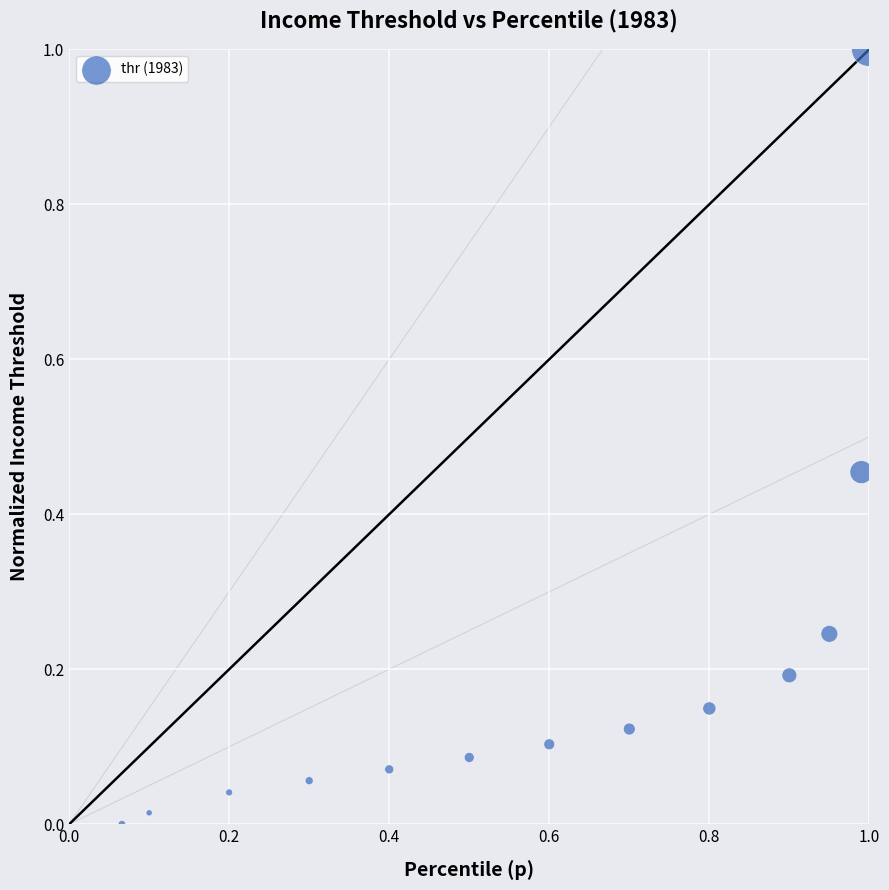

What is the range of X values (max minus min)?

0.9